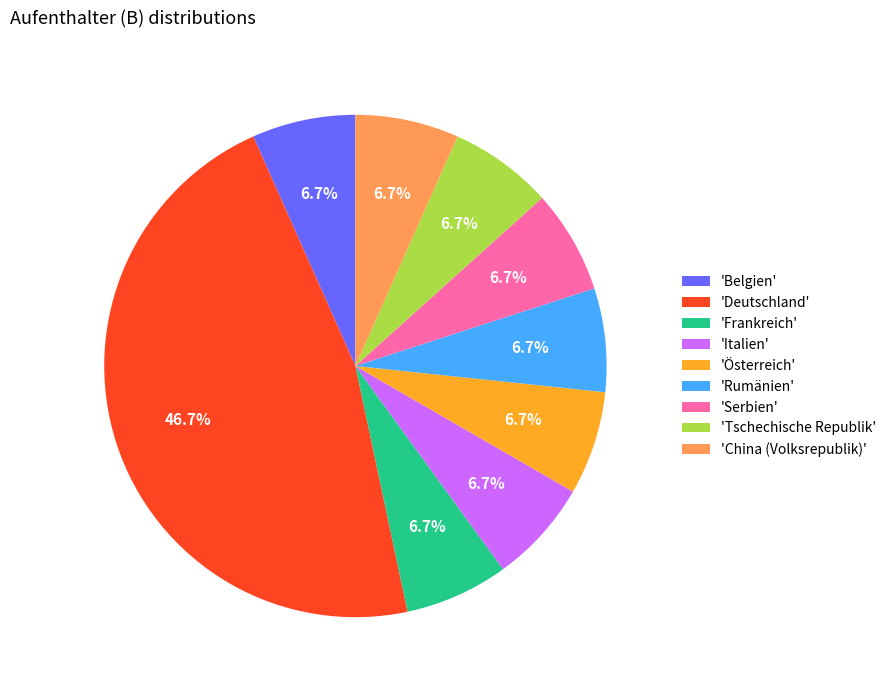

Is there any slice that represents more than half of the pie?

No